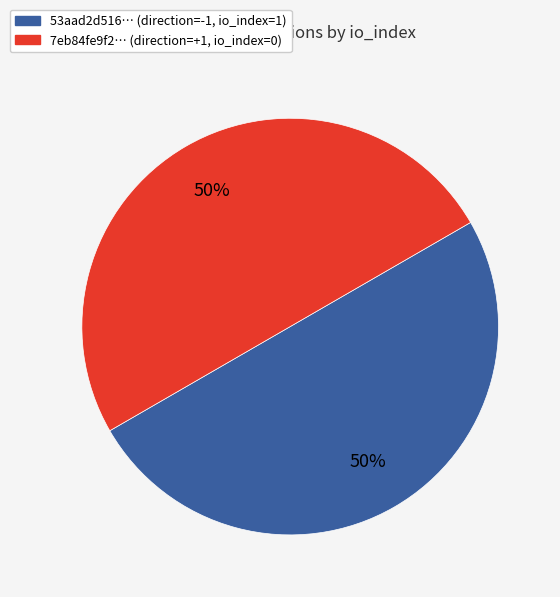

How many segments does this pie chart have?

2